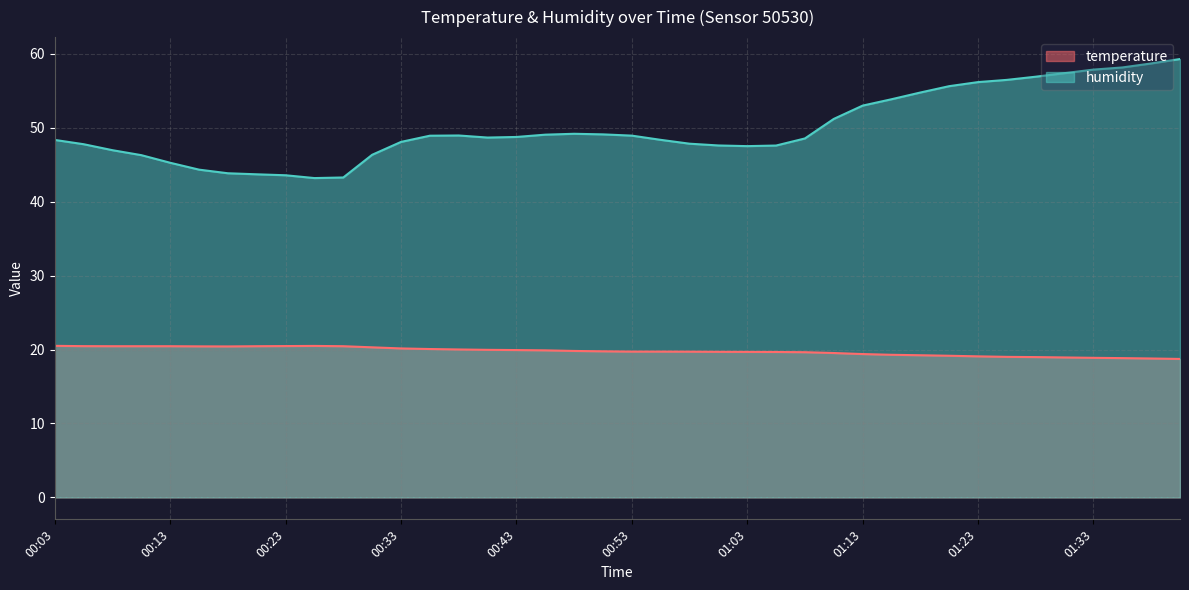

Where is the first local maximum for temperature?

00:25